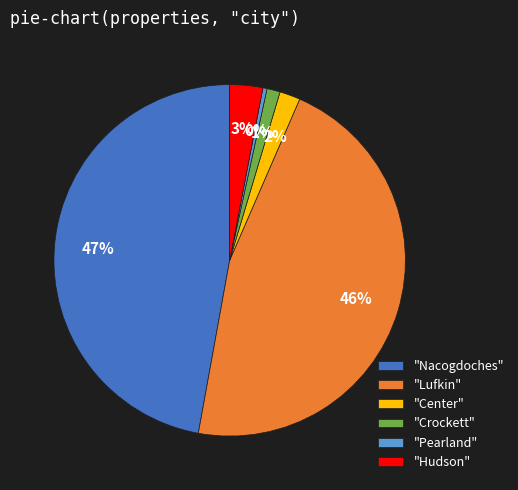

How many slices are in this pie chart?

6